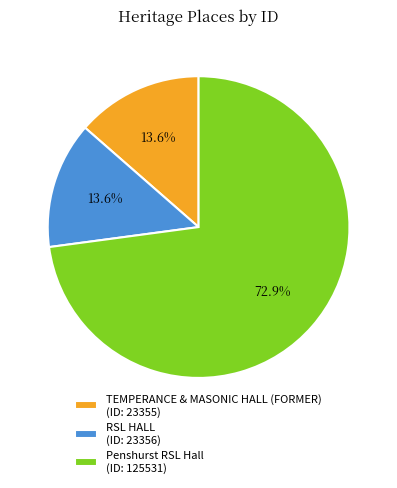

True or false: RSL HALL accounts for 19% of the total.

False